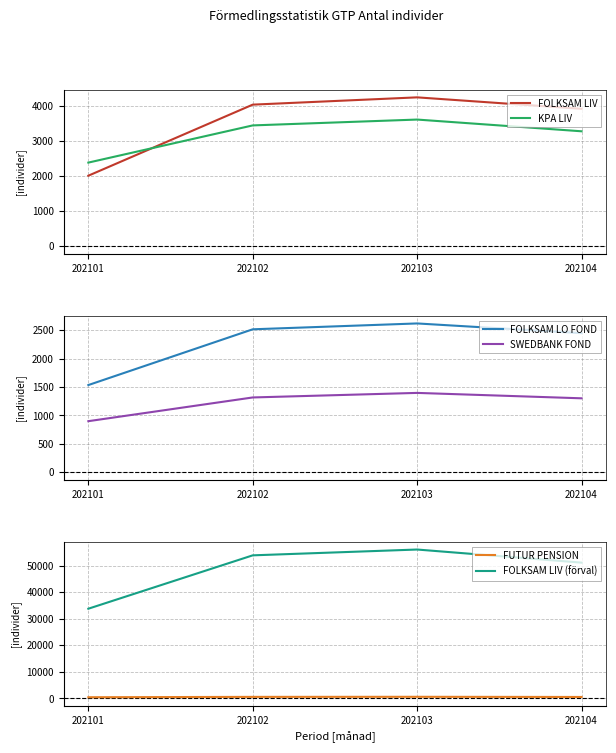

Reading right to left, extract all data points from this chart.

FOLKSAM LIV: 202104=3926	202103=4253	202102=4045	202101=2016
KPA LIV: 202104=3284	202103=3619	202102=3452	202101=2390
FOLKSAM LO FOND: 202104=2447	202103=2618	202102=2515	202101=1535
SWEDBANK FOND: 202104=1302	202103=1397	202102=1317	202101=900
FUTUR PENSION: 202104=560	202103=622	202102=594	202101=461
FOLKSAM LIV (förval): 202104=51155	202103=56092	202102=53902	202101=33802